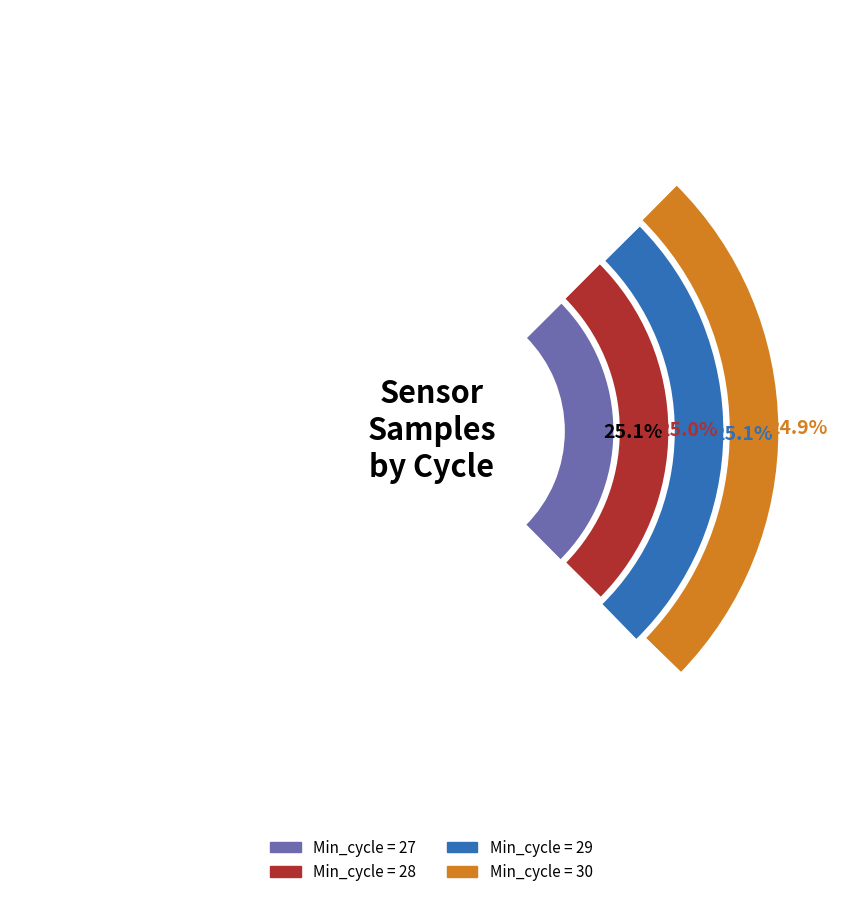

To the nearest percent, what portion does Min_cycle_29 represent?

25%